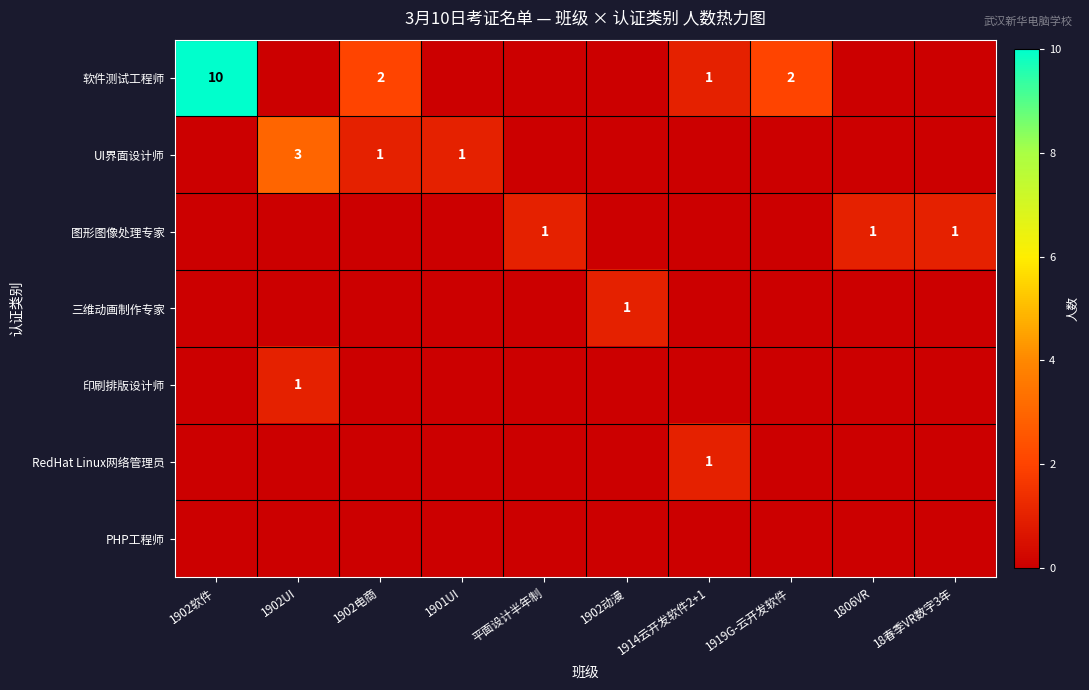

How many series are shown in this chart?

7